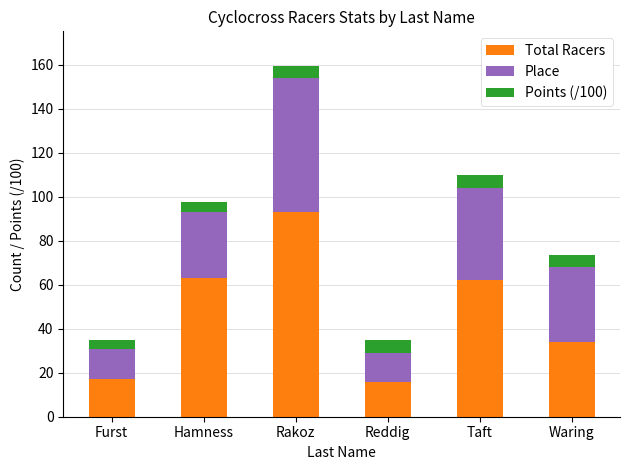

Reading left to right, what are the values for Total Racers?

Furst=17.0	Hamness=63.0	Rakoz=93.0	Reddig=16.0	Taft=62.0	Waring=34.0